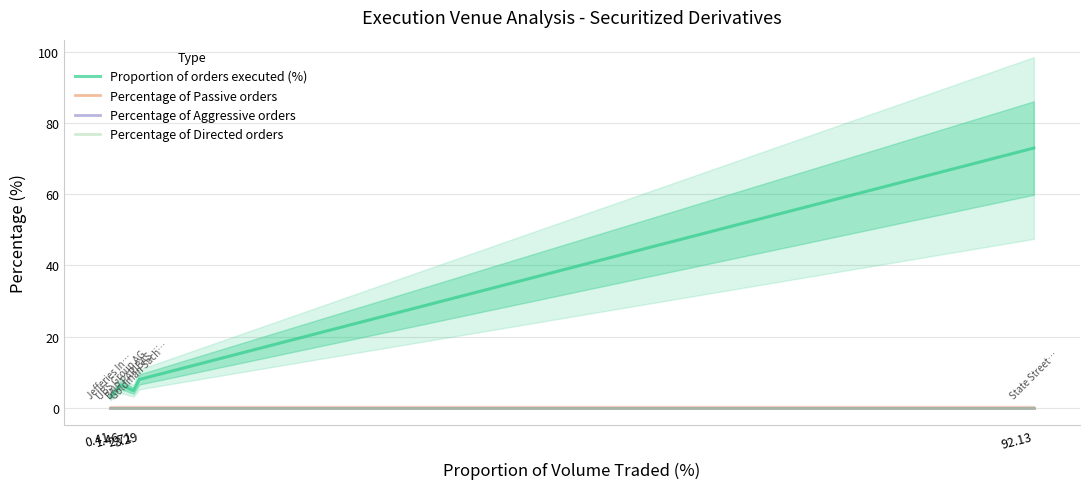

Is this an area chart (filled region under the line)?

No